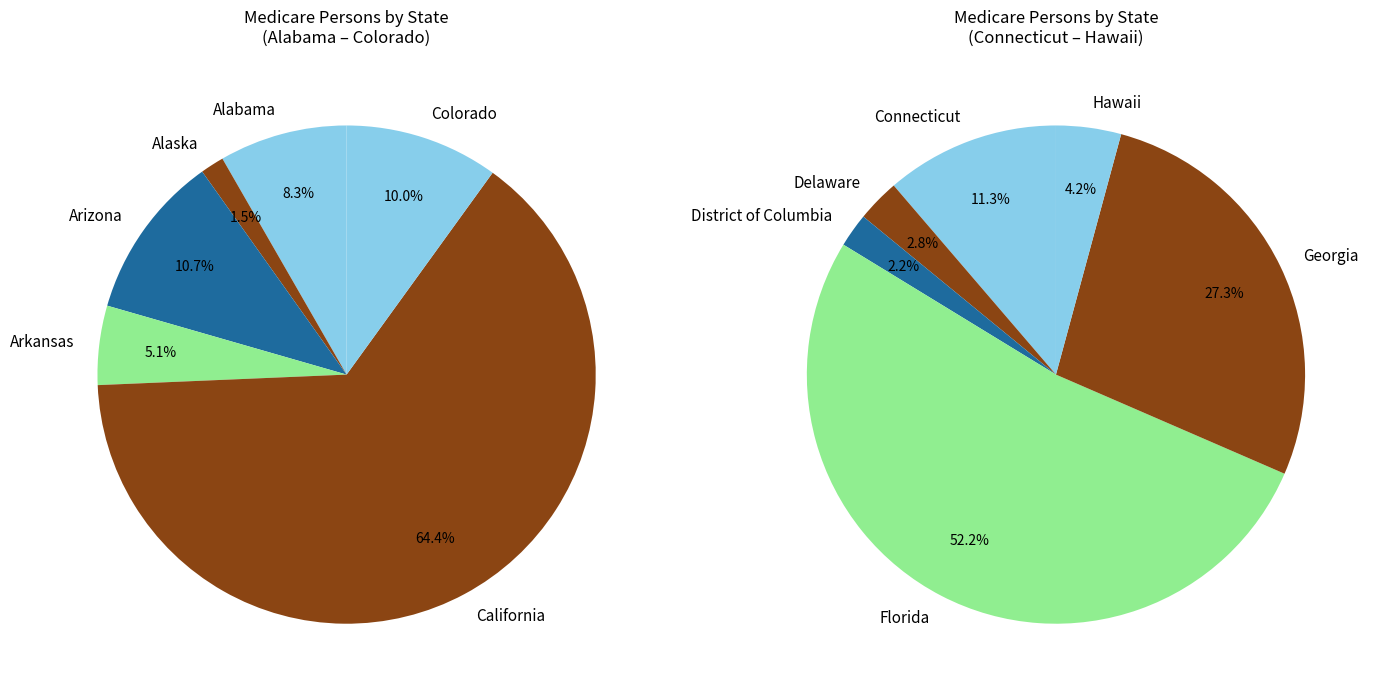

Rank the categories by value from highest to lowest.

California, Florida, Georgia, Arizona, Colorado, Alabama, Connecticut, Arkansas, Hawaii, Delaware, Alaska, District of Columbia